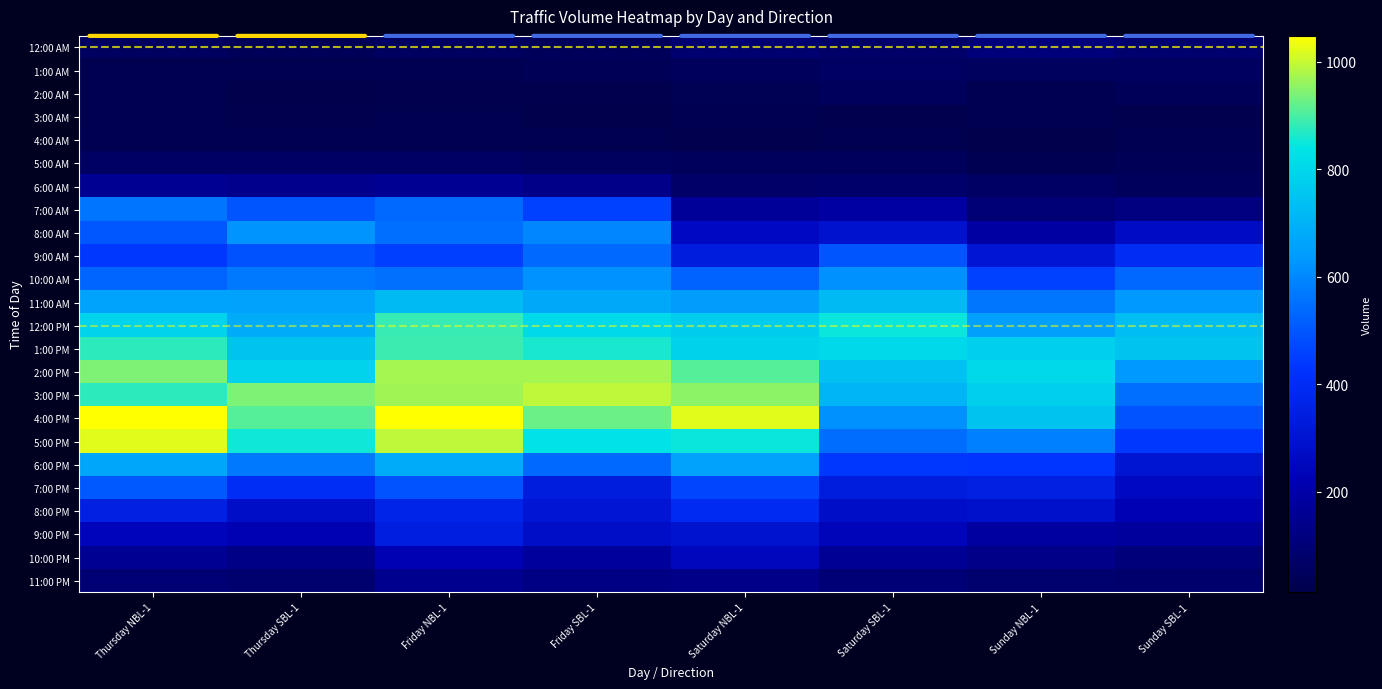

At which category is the sum across all series the highest?

Friday NBL-1